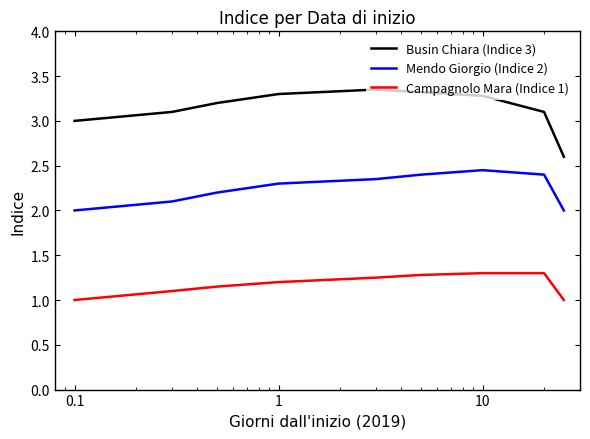

Rank the series by their average value, from highest to lowest.

Busin Chiara (Indice 3), Mendo Giorgio (Indice 2), Campagnolo Mara (Indice 1)